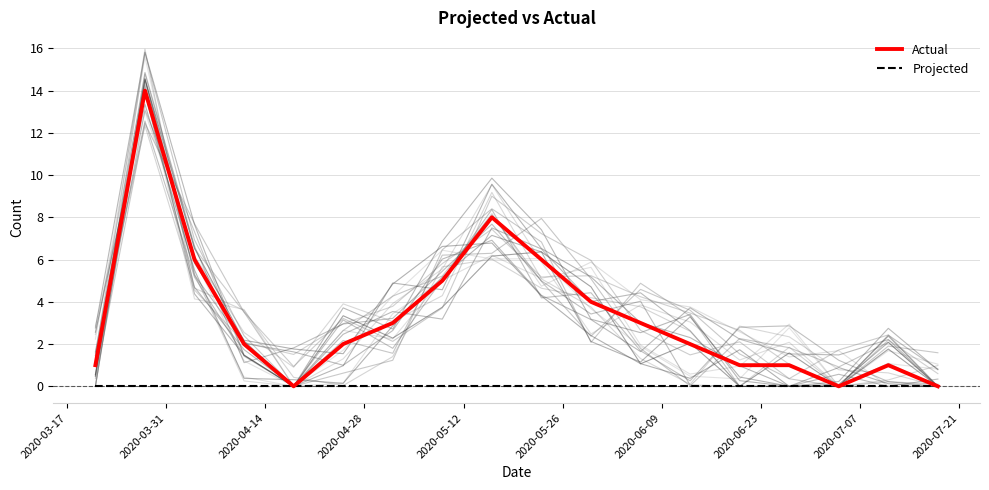

How many values in Actual are above zero?

15